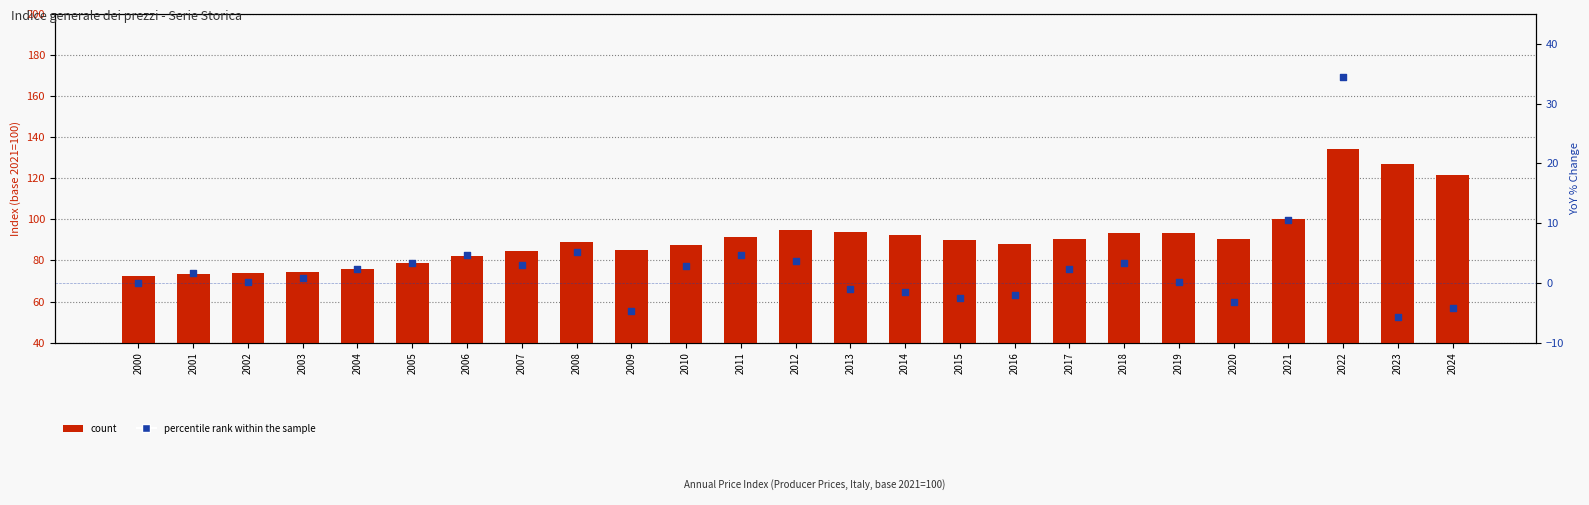

Which series has the largest total across all categories?

Index